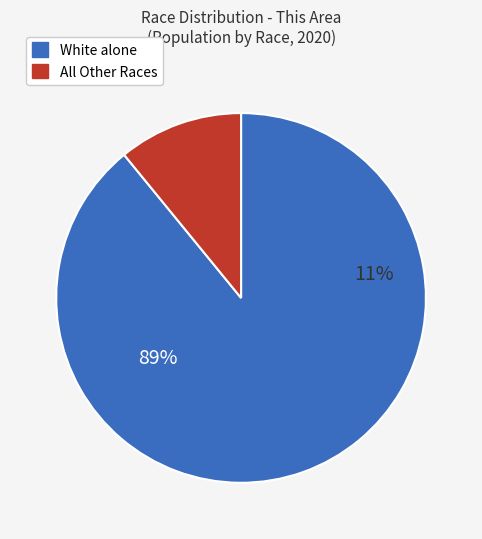

Does White alone represent more than half of the total?

Yes